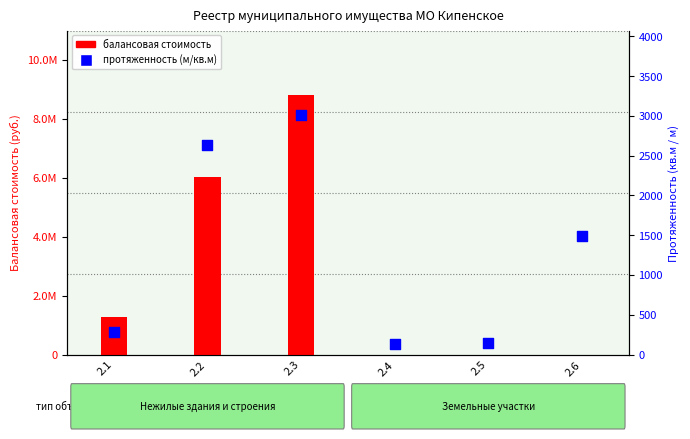

At which category is the sum across all series the highest?

2.3